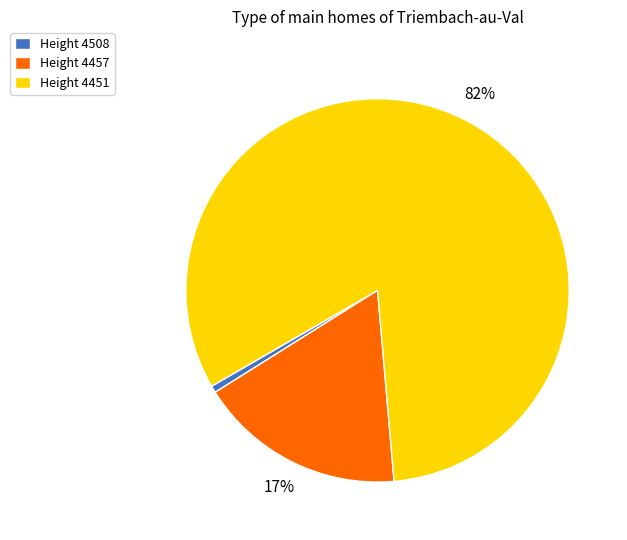

To the nearest percent, what percentage of the pie is Height 4451?

82%